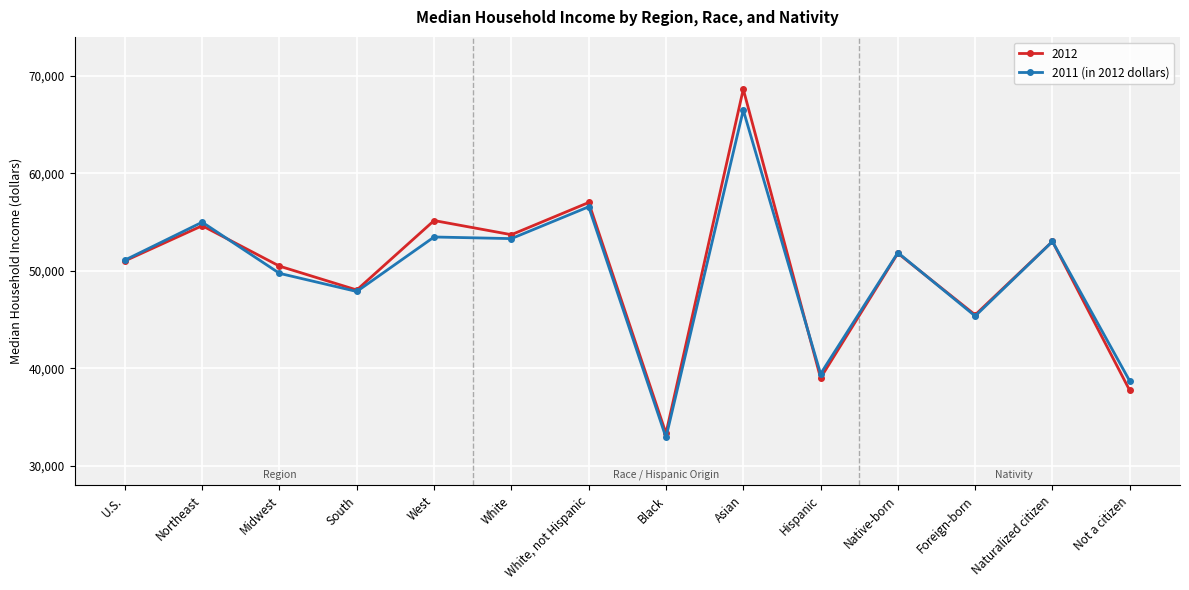

Which series changed the most between South and Asian?

2012